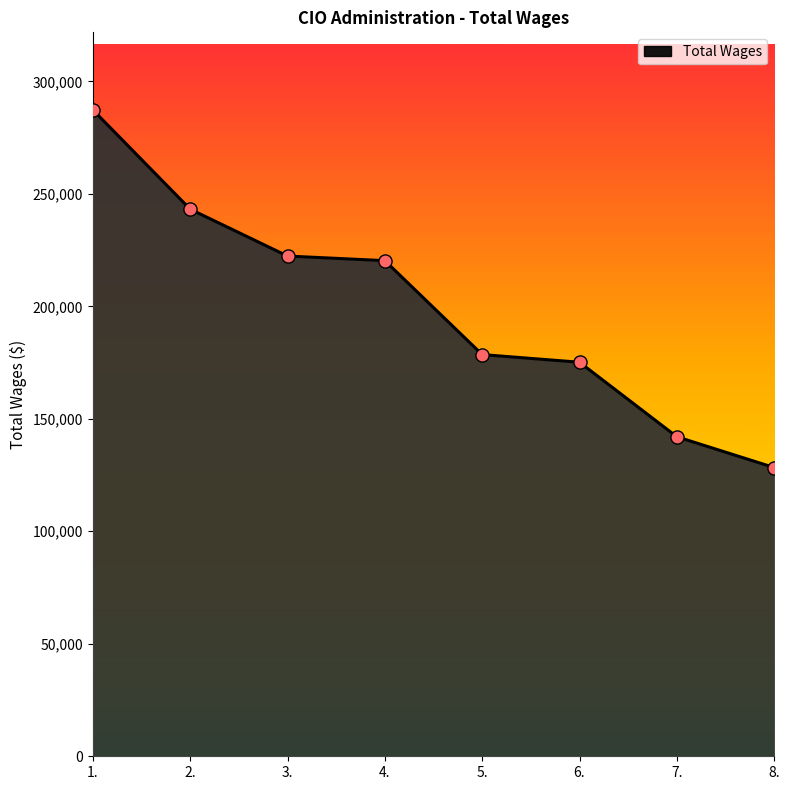

Which has a higher value, 6. or 1.?

1.